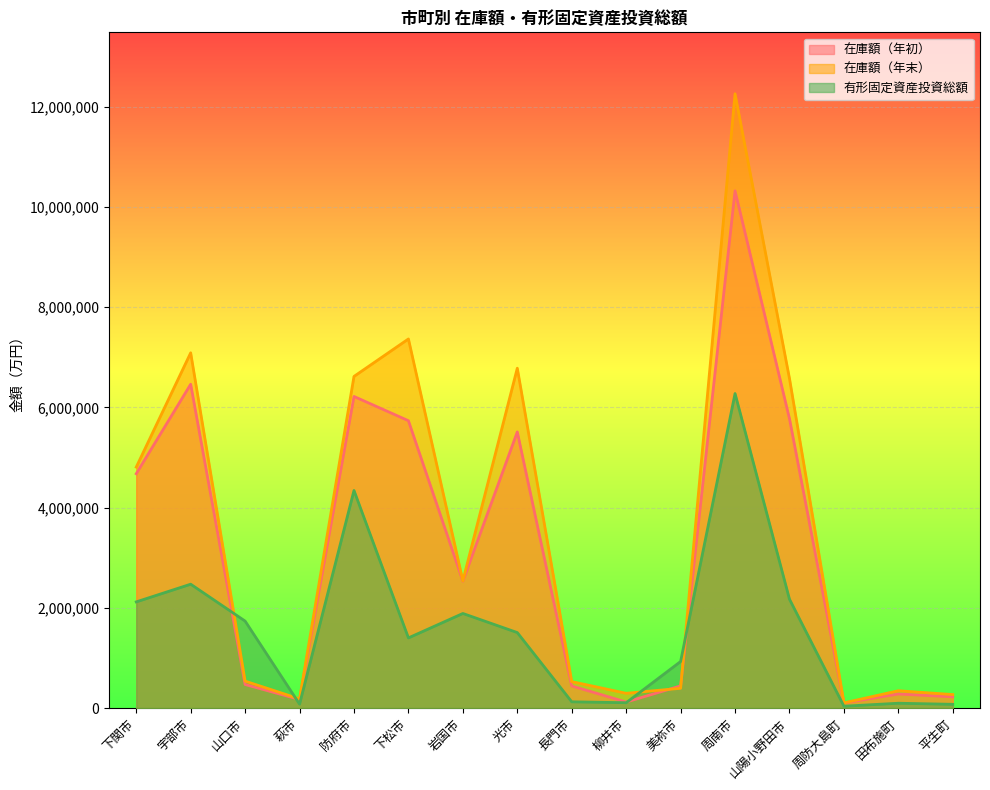

Reading left to right, extract all data points from this chart.

在庫額（年初）: 4677533	6464041	470149	170729	6219768	5735688	2532856	5511667	441377	120321	442264	10324330	5776391	100257	280555	223684
在庫額（年末）: 4809734	7090762	537759	182423	6619842	7367639	2540100	6783674	527683	294790	394285	12261985	6578830	103456	345772	269401
有形固定資産投資総額: 2119317	2472345	1735983	77888	4342852	1400269	1888062	1506768	124784	106507	928876	6278148	2172758	36642	96297	74513